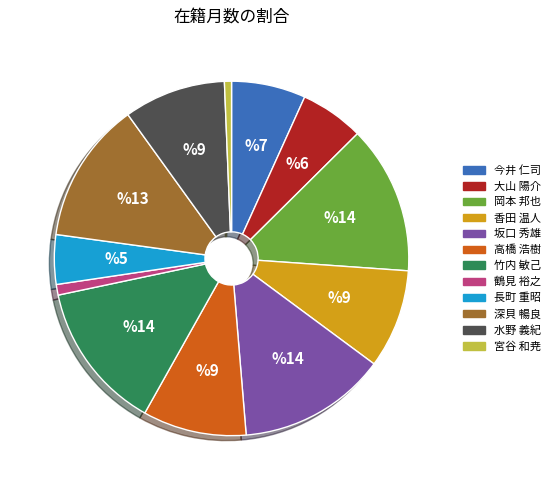

Does 岡本 邦也 account for over 50% of the chart?

No